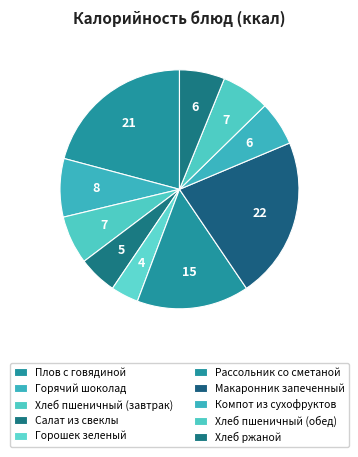

How much of the chart is everything except Рассольник со сметаной?

84.8%